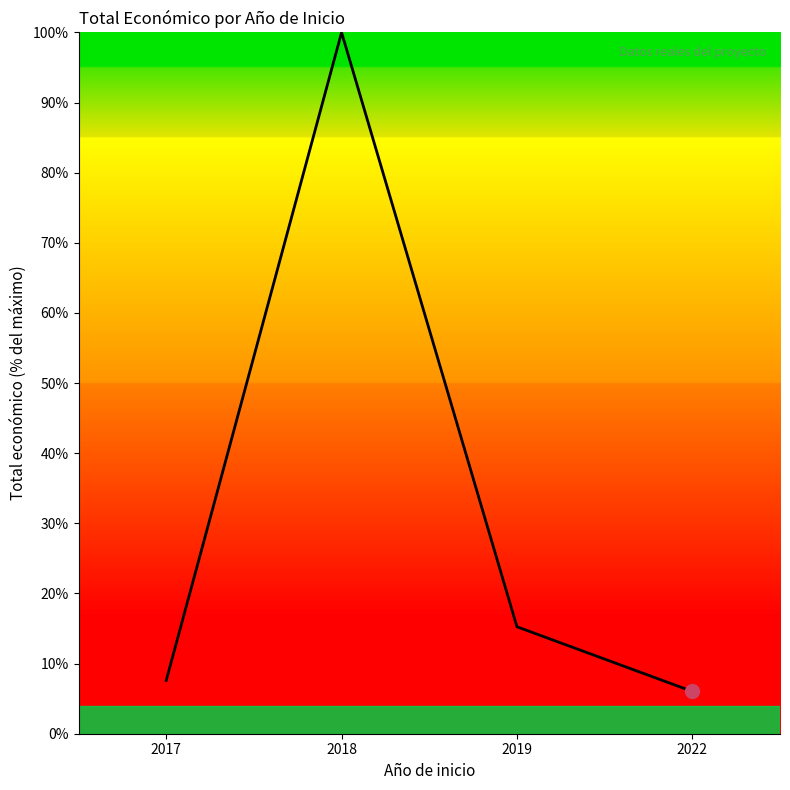

Where is the first local maximum?

2018